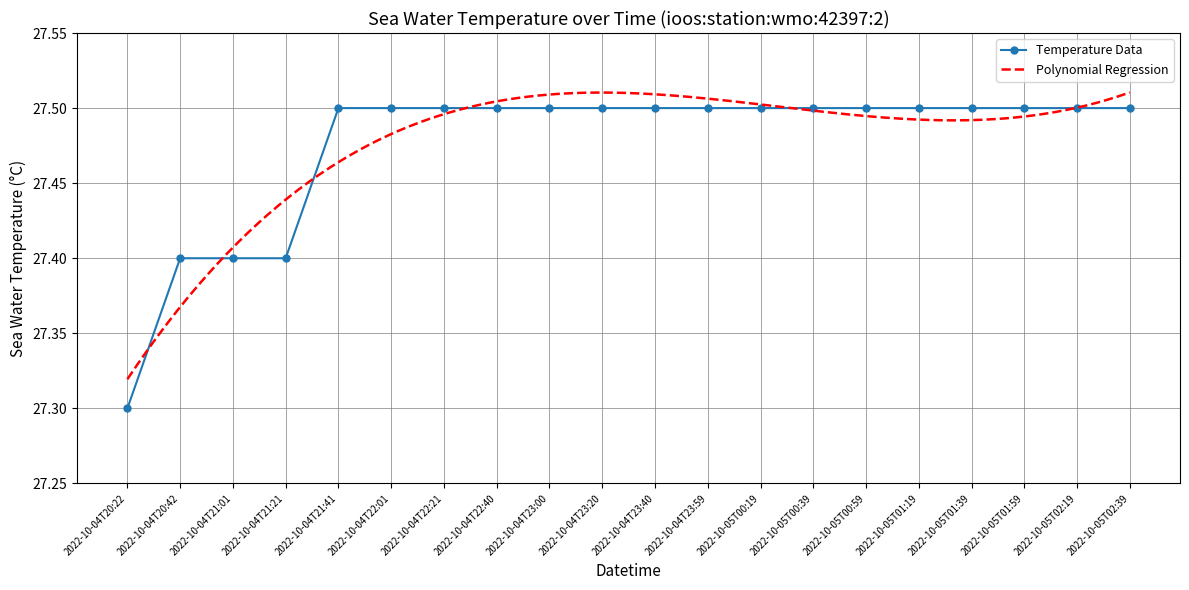

What is the label of the 20th point from the left?

2022-10-05T02:39